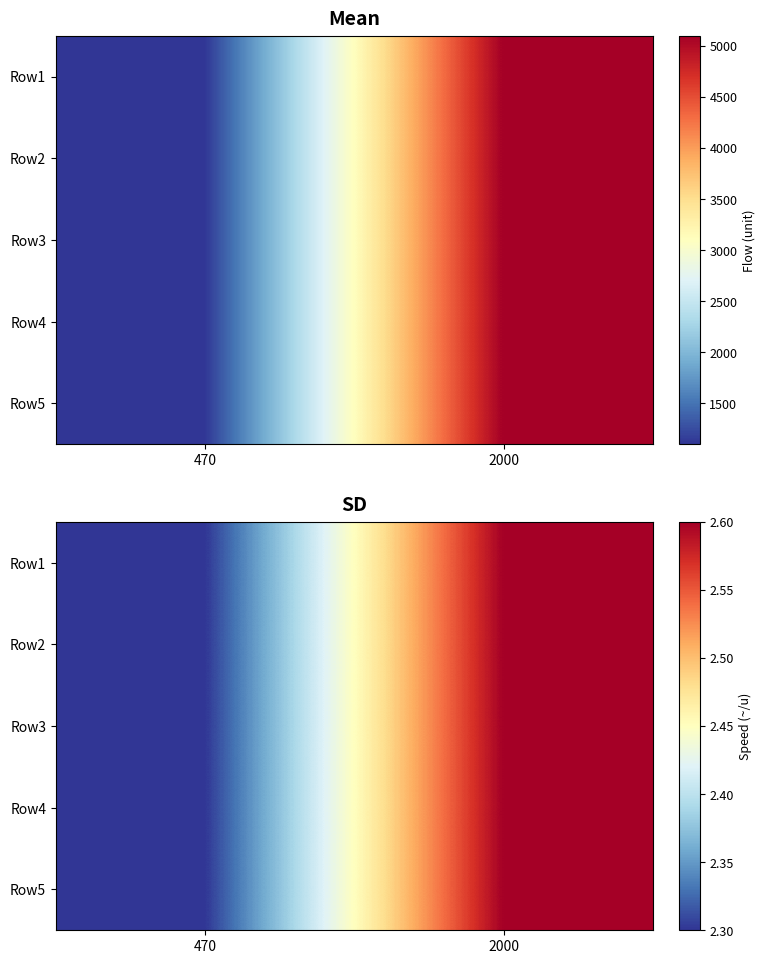

What is the approximate value of Row4 at 2000?

2.6